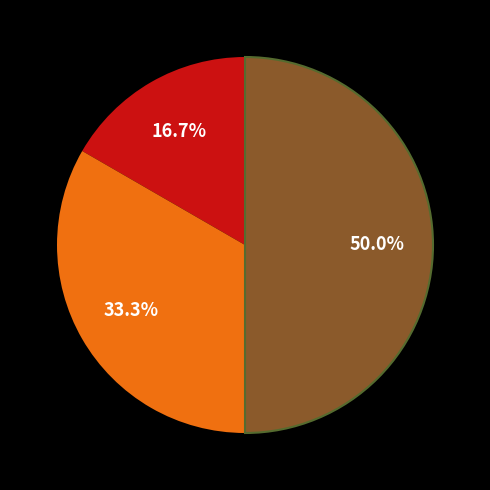

Is there any slice that represents more than half of the pie?

No